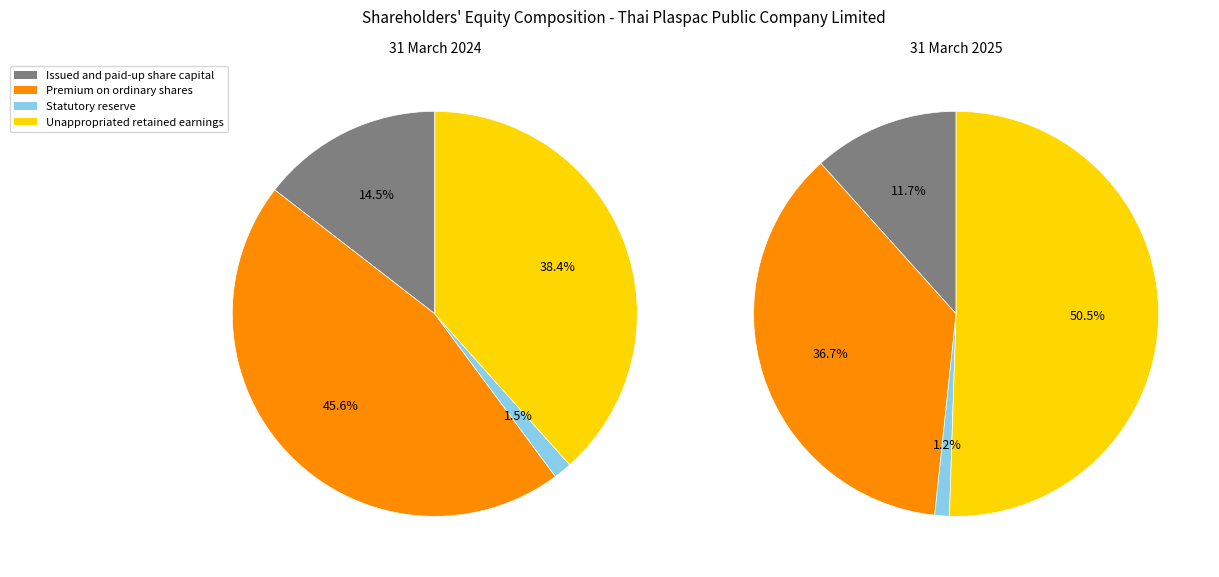

What is the difference between the highest and lowest values at 31 March 2024?

994314